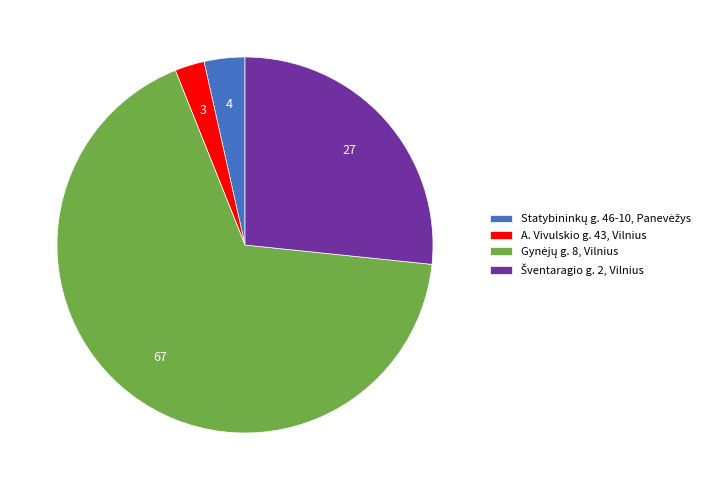

How many slices are in this pie chart?

4